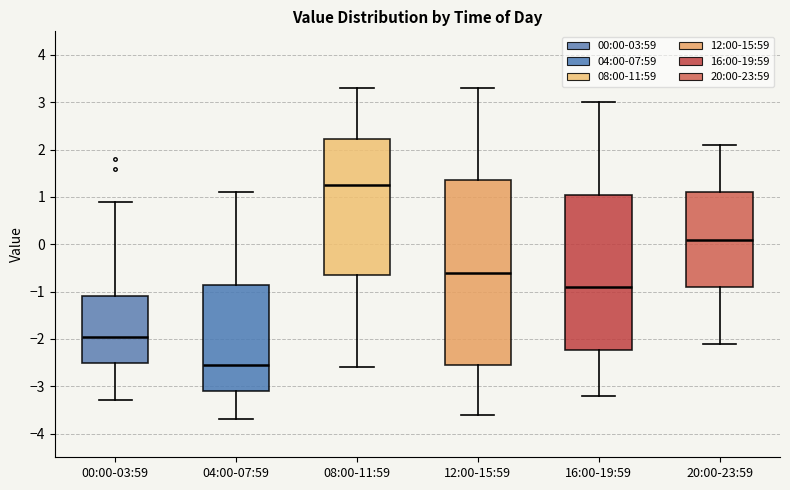

Where does the lower whisker of the box for 04:00-07:59 end on the y-axis? The values are not printed on the chart, so give them approximately, as read against the axis.

-3.7